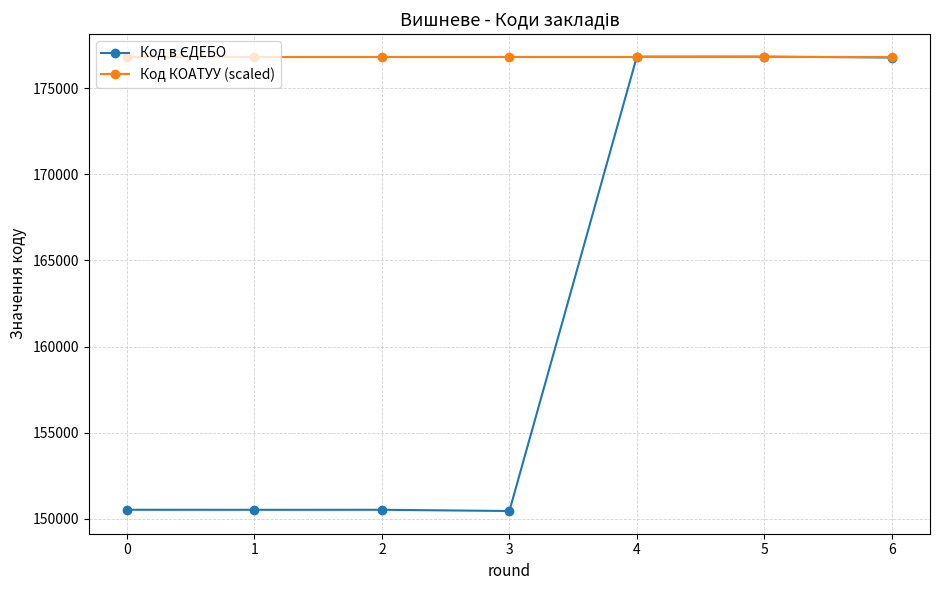

What is the spread (max minus min) of values at 2?

26318.0